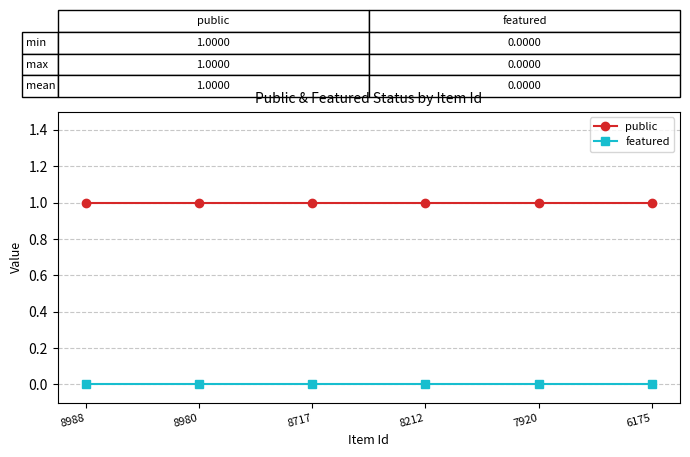

True or false: public has more than 2 interior local peaks.

False